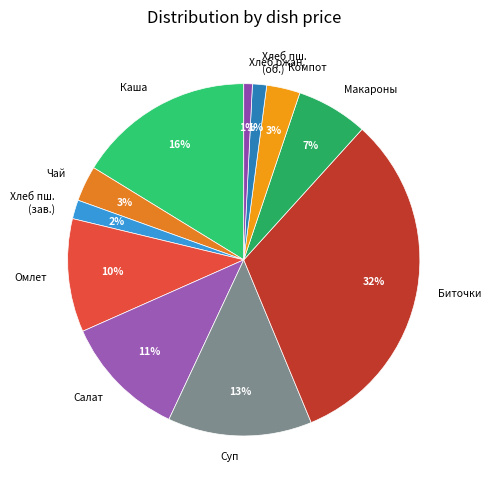

To the nearest percent, what portion does Биточки represent?

32%